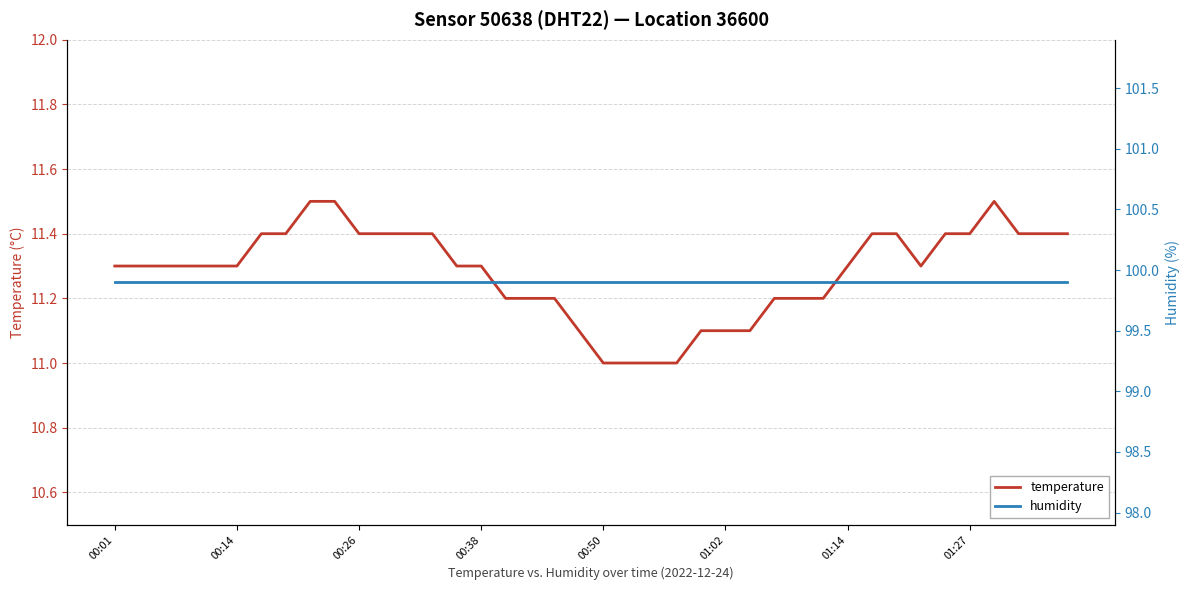

Is it true that temperature equals 18.5 at 8?

False